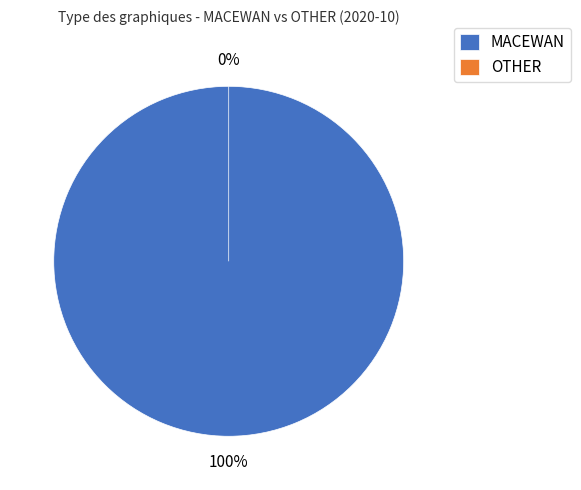

Which slice represents more than half of the pie?

MACEWAN